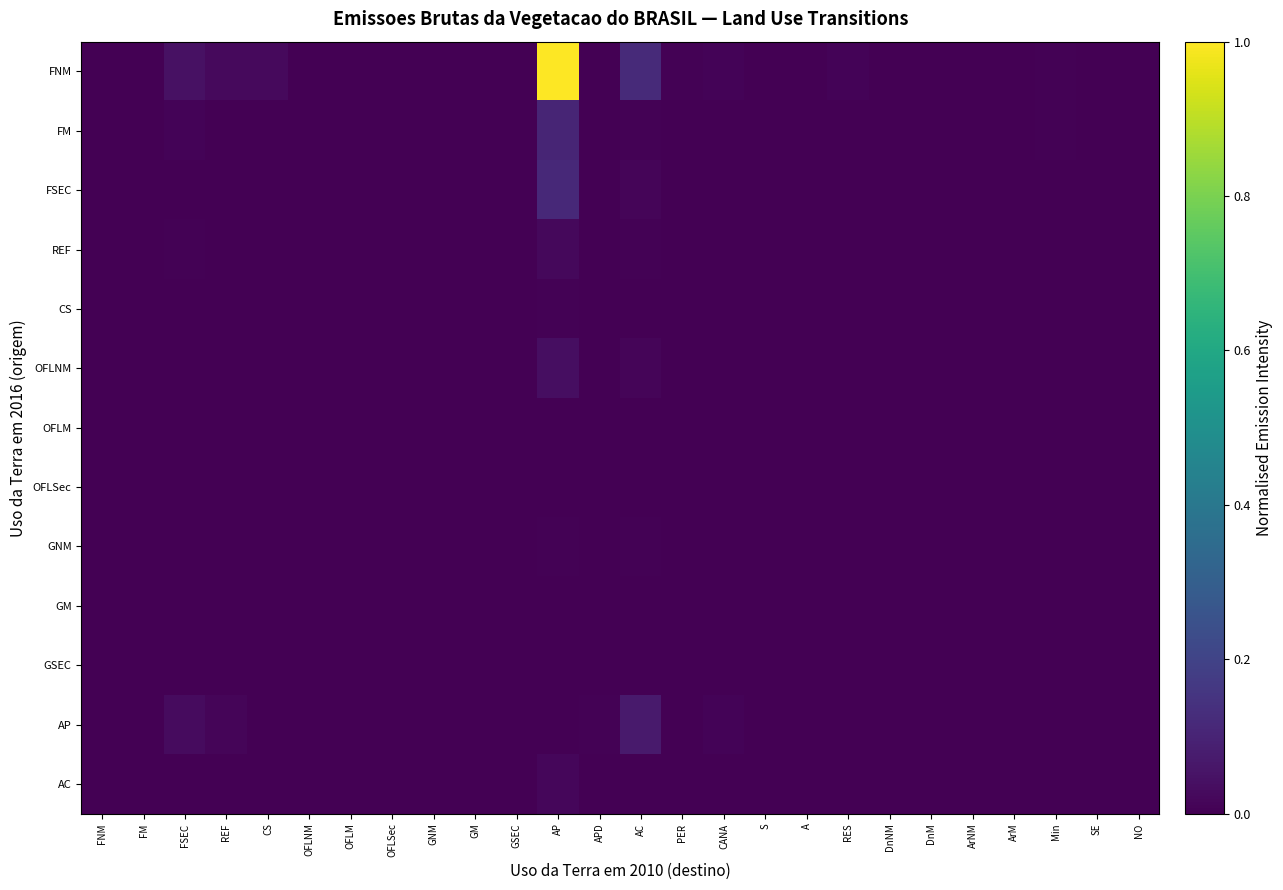

At how many categories does at least one series exceed 0?

14